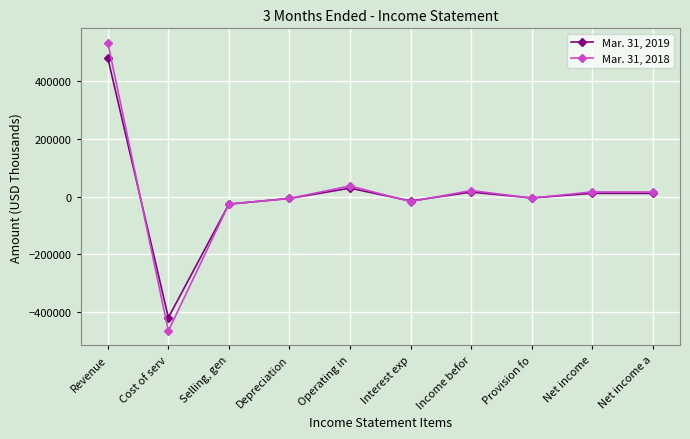

Does the chart display data point markers on the line(s)?

Yes